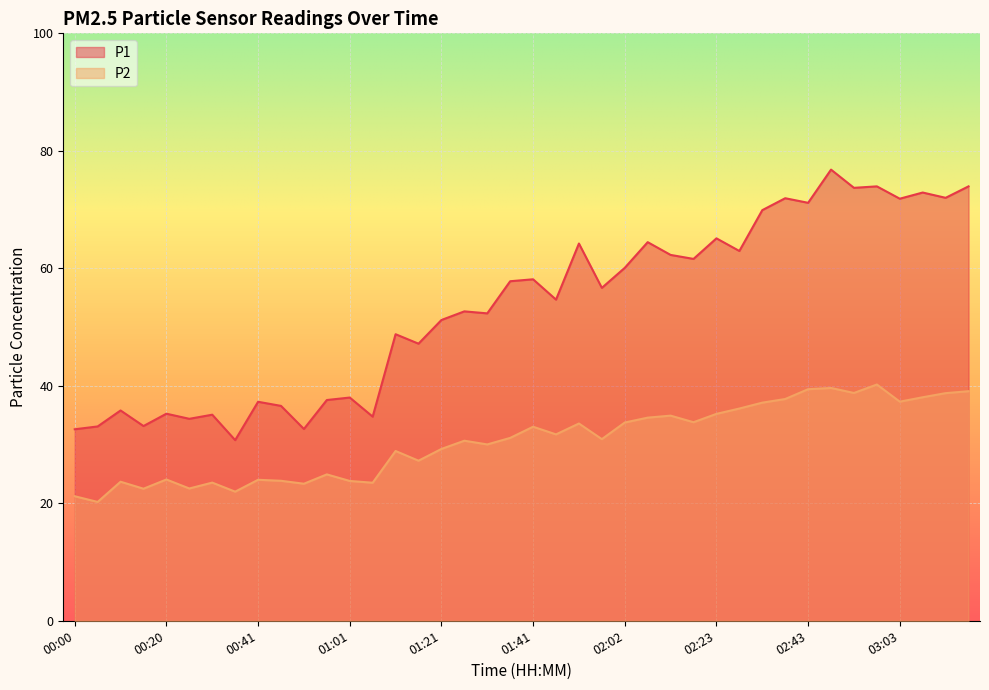

Reading left to right, list all the values displayed in this chart.

P1: 00:00=32.6	00:05=33.1	00:10=35.8	00:15=33.1	00:20=35.2	00:25=34.4	00:31=35.1	00:36=30.8	00:41=37.3	00:46=36.6	00:51=32.6	00:56=37.6	01:01=38.0	01:06=34.8	01:11=48.8	01:16=47.2	01:21=51.2	01:26=52.7	01:31=52.3	01:36=57.8	01:41=58.1	01:47=54.7	01:52=64.2	01:57=56.7	02:02=60.1	02:07=64.5	02:12=62.3	02:18=61.6	02:23=65.1	02:28=63.0	02:33=69.9	02:38=71.9	02:43=71.2	02:48=76.8	02:53=73.7	02:58=74.0	03:03=71.8	03:08=72.9	03:13=72.0	03:18=74.0
P2: 00:00=21.2	00:05=20.2	00:10=23.7	00:15=22.5	00:20=24.1	00:25=22.5	00:31=23.5	00:36=22.0	00:41=24.0	00:46=23.8	00:51=23.3	00:56=24.9	01:01=23.8	01:06=23.5	01:11=28.9	01:16=27.2	01:21=29.2	01:26=30.6	01:31=30.0	01:36=31.1	01:41=33.0	01:47=31.7	01:52=33.6	01:57=30.9	02:02=33.8	02:07=34.6	02:12=34.9	02:18=33.8	02:23=35.2	02:28=36.1	02:33=37.1	02:38=37.8	02:43=39.4	02:48=39.6	02:53=38.8	02:58=40.2	03:03=37.3	03:08=38.0	03:13=38.8	03:18=39.1